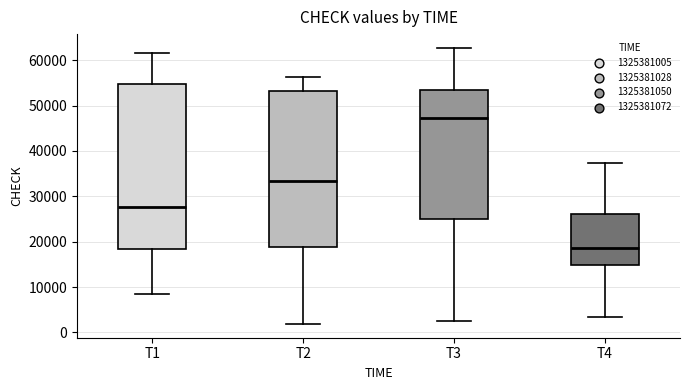

Which box has the highest median line?

T3